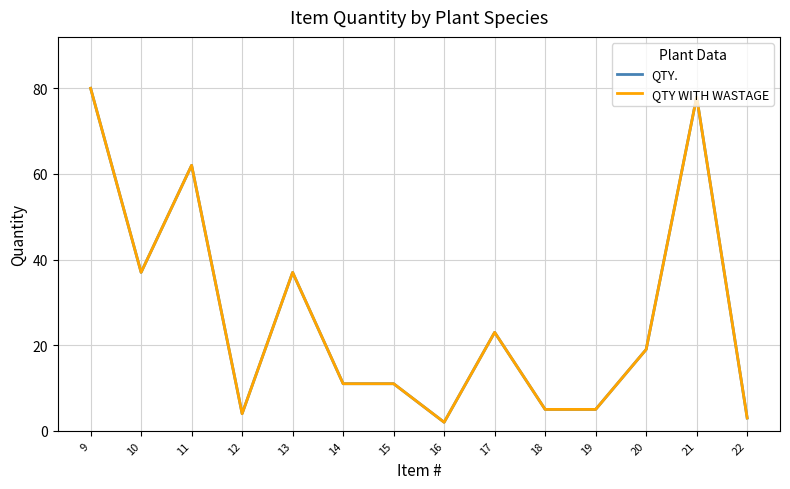

Does the chart have visible grid lines?

Yes